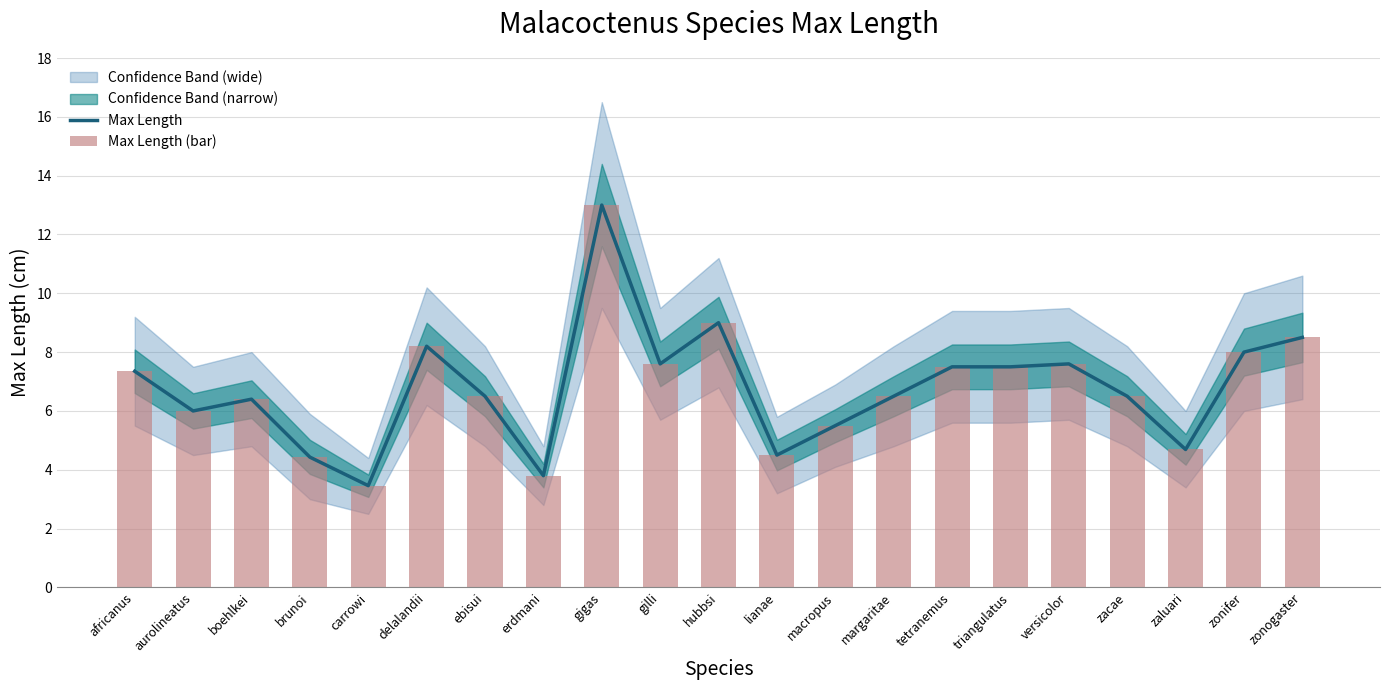

What is the minimum value shown in the chart?

3.5